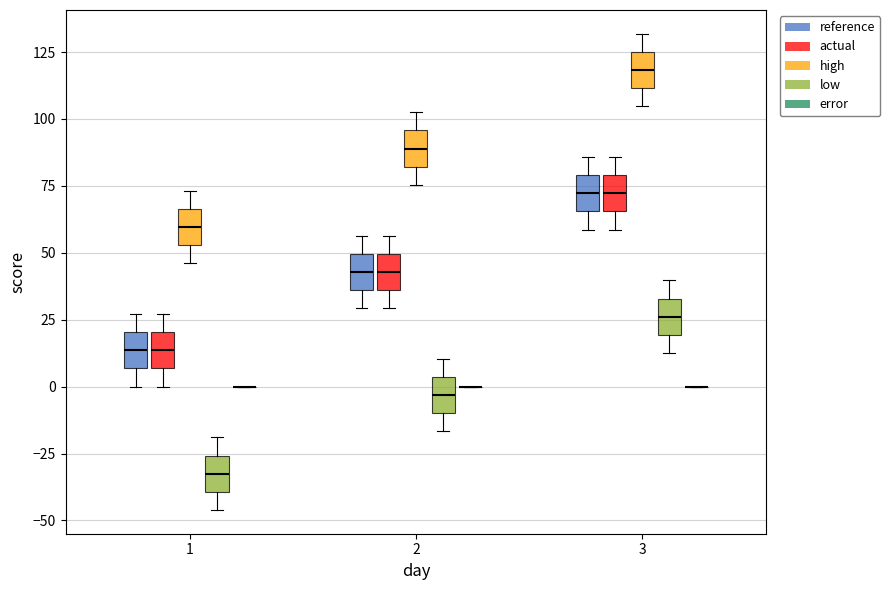

Reading left to right, transcribe this box plot: for each box, give where its median line is, the range the box spans, and where its two whiskers end, as read against the y-axis. The values are not printed on the chart, so give them approximately, as read against the axis.

1 (reference): median 15, box 5 to 20, whiskers 0 to 25
1 (actual): median 15, box 5 to 20, whiskers 0 to 25
1 (high): median 60, box 55 to 65, whiskers 45 to 75
1 (low): median -35, box -40 to -25, whiskers -45 to -20
1 (error): box collapsed to a line at 0, whiskers 0 to 0
2 (reference): median 45, box 35 to 50, whiskers 30 to 55
2 (actual): median 45, box 35 to 50, whiskers 30 to 55
2 (high): median 90, box 80 to 95, whiskers 75 to 100
2 (low): median -5, box -10 to 5, whiskers -15 to 10
2 (error): box collapsed to a line at 0, whiskers 0 to 0
3 (reference): median 70, box 65 to 80, whiskers 60 to 85
3 (actual): median 70, box 65 to 80, whiskers 60 to 85
3 (high): median 120, box 110 to 125, whiskers 105 to 130
3 (low): median 25, box 20 to 35, whiskers 15 to 40
3 (error): box collapsed to a line at 0, whiskers 0 to 0